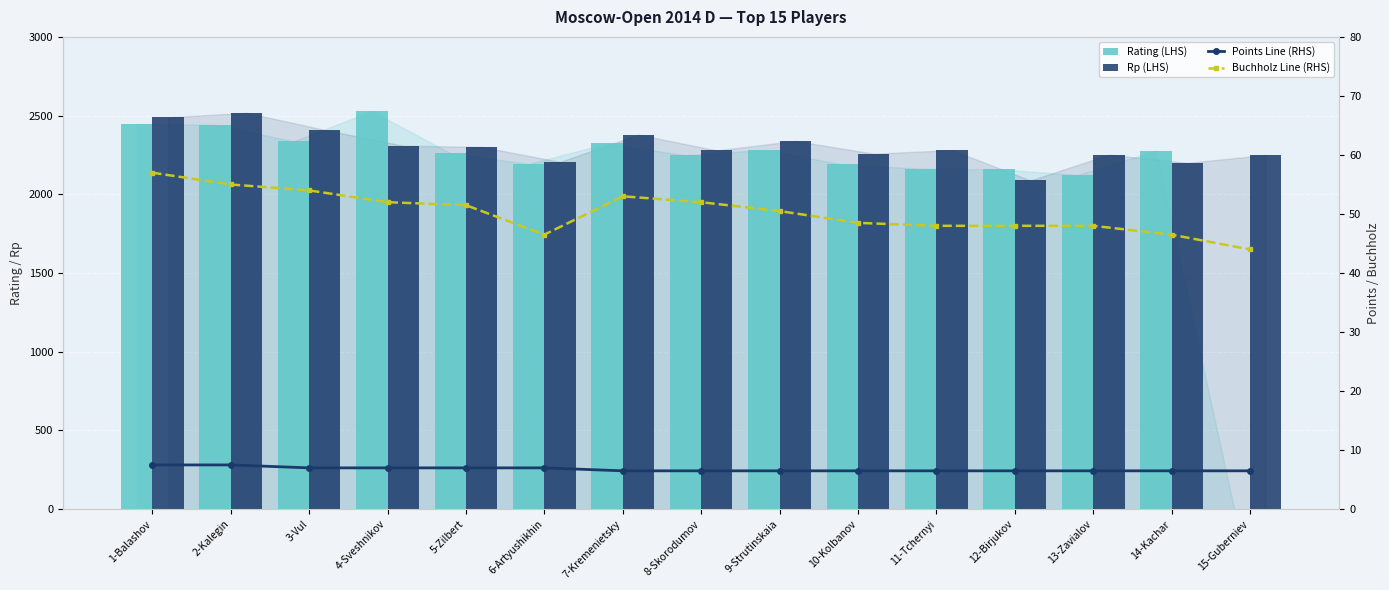

True or false: Rating (LHS) has a value of 2801.5 at 13-Zavialov.

False